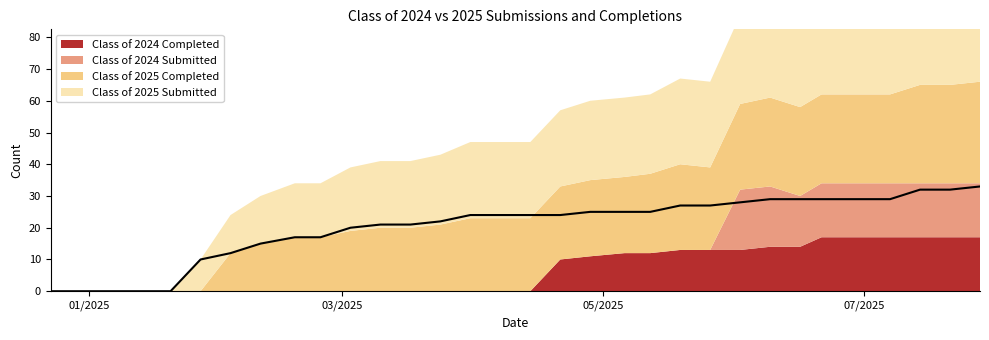

Does the chart have visible grid lines?

No